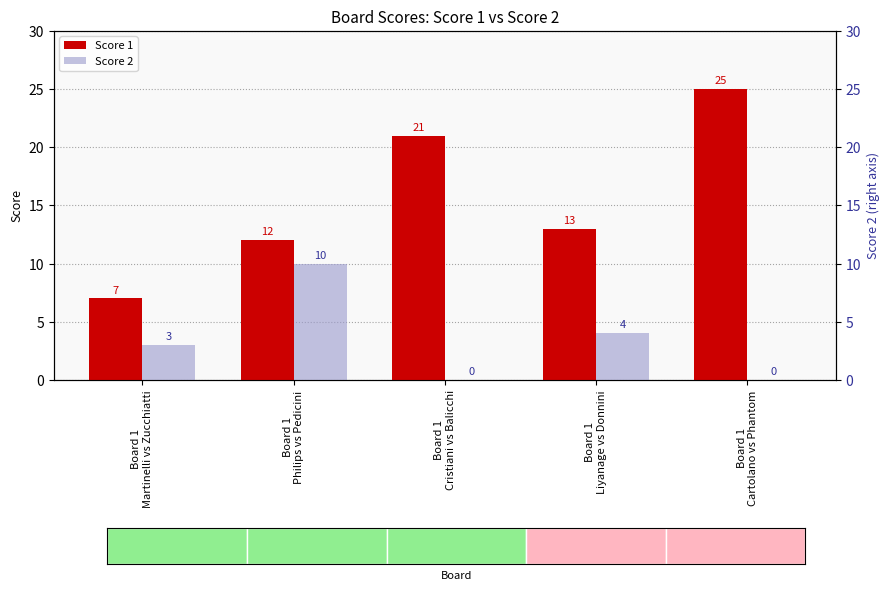

The Score 1 series shows 7 at Board 1
Martinelli vs Zucchiatti. True or false?

True